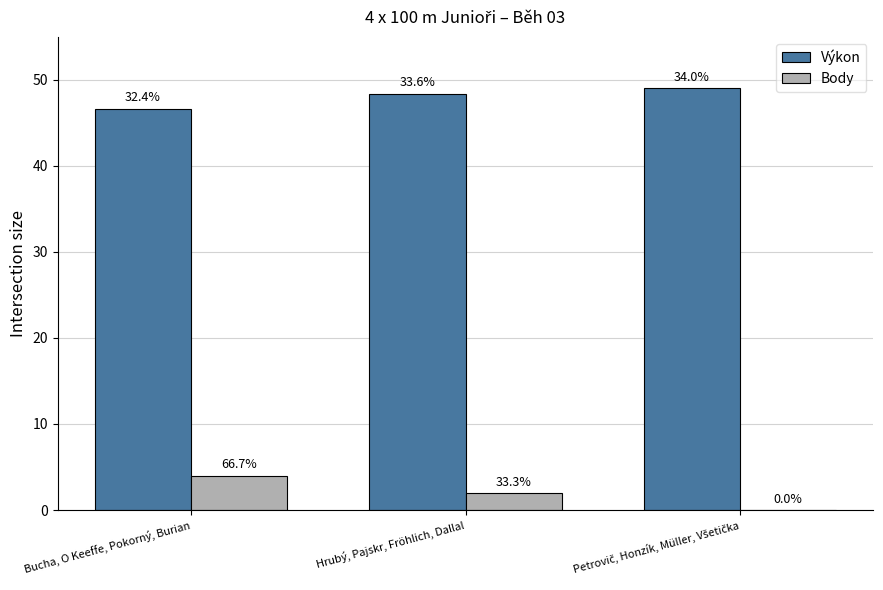

What is the value of the Body bar at the 2nd from the left?

2.0